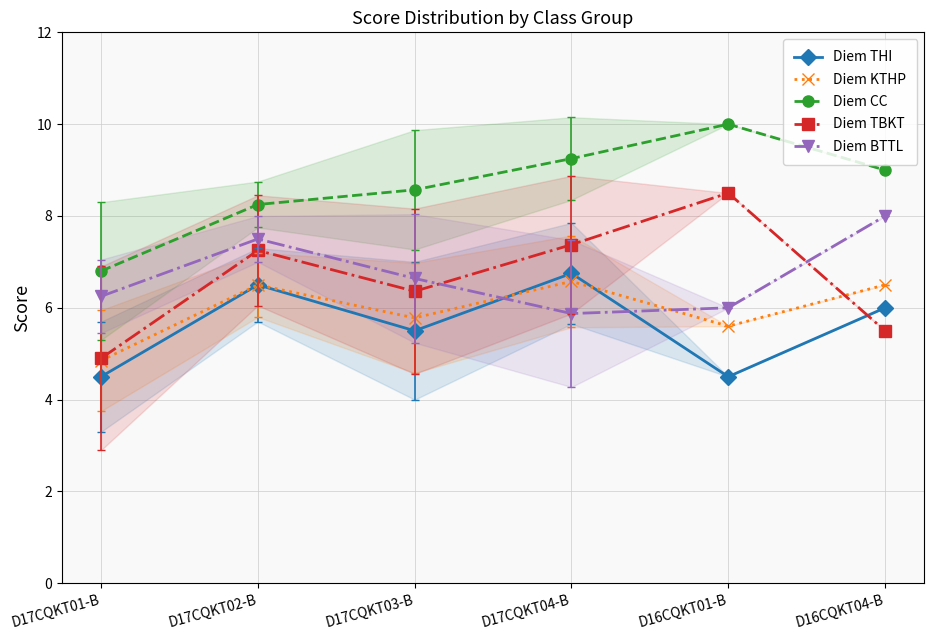

What is the total value across all series at D16CQKT04-B?

35.0